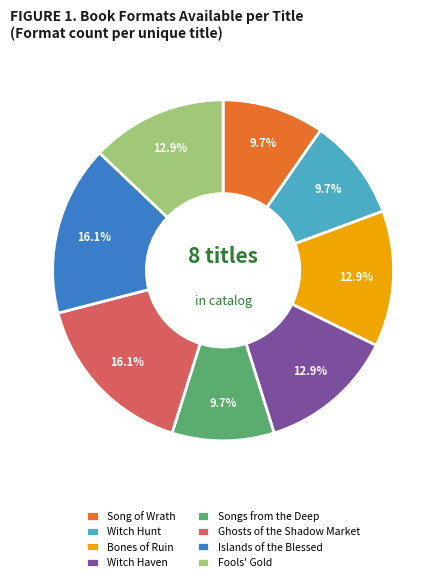

How many slices are in this pie chart?

8